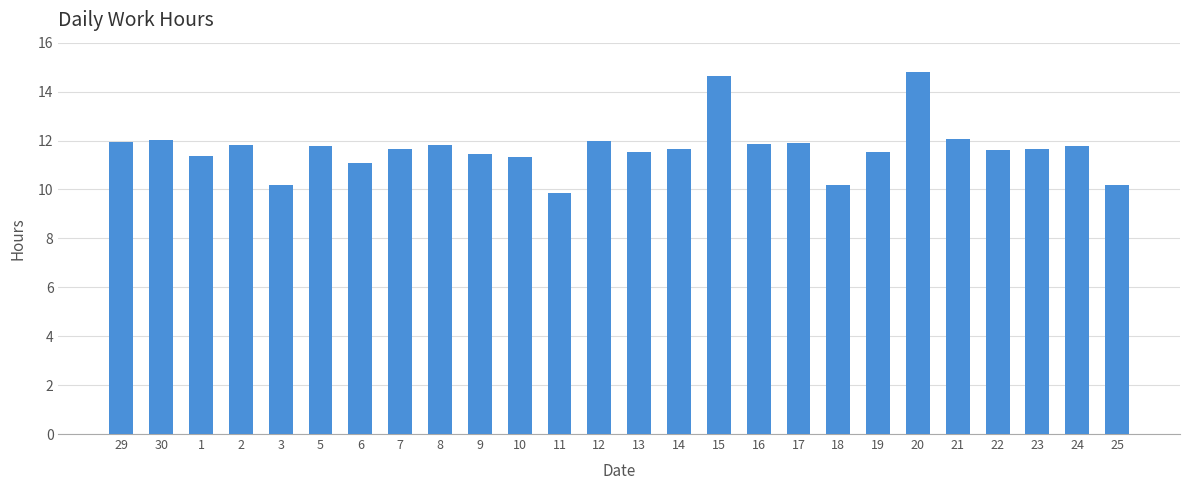

What is the ratio of the value at 21 to the value at 12?

1.0